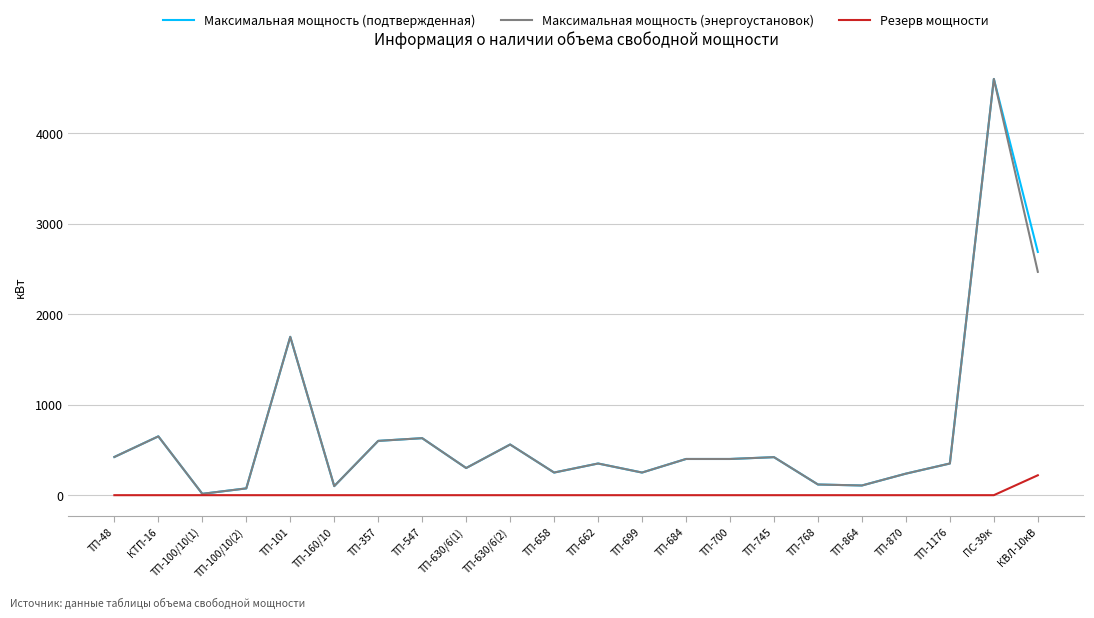

Is the value of Резерв мощности at ТП-101 greater than the value of Максимальная мощность (подтвержденная) at ТП-662?

No